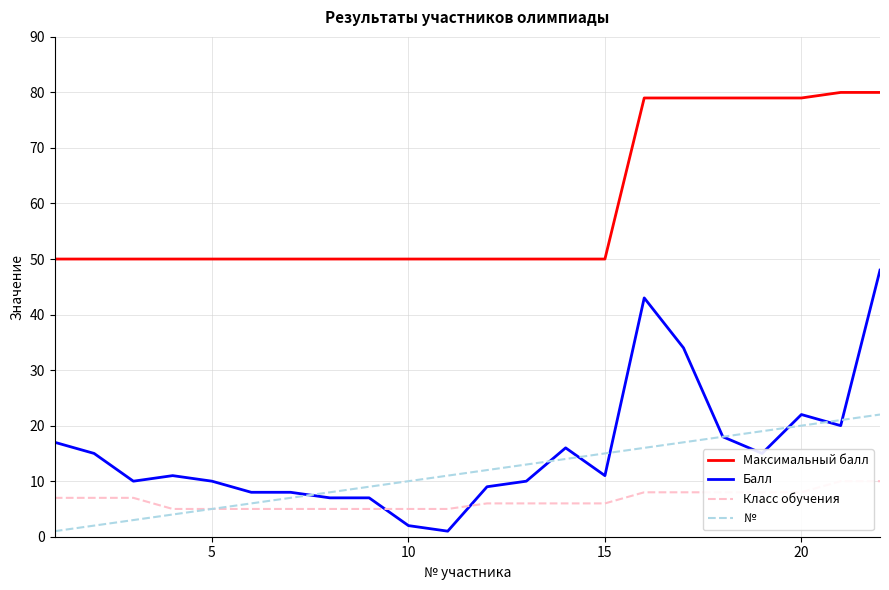

What is the total value across all series at 15?

70